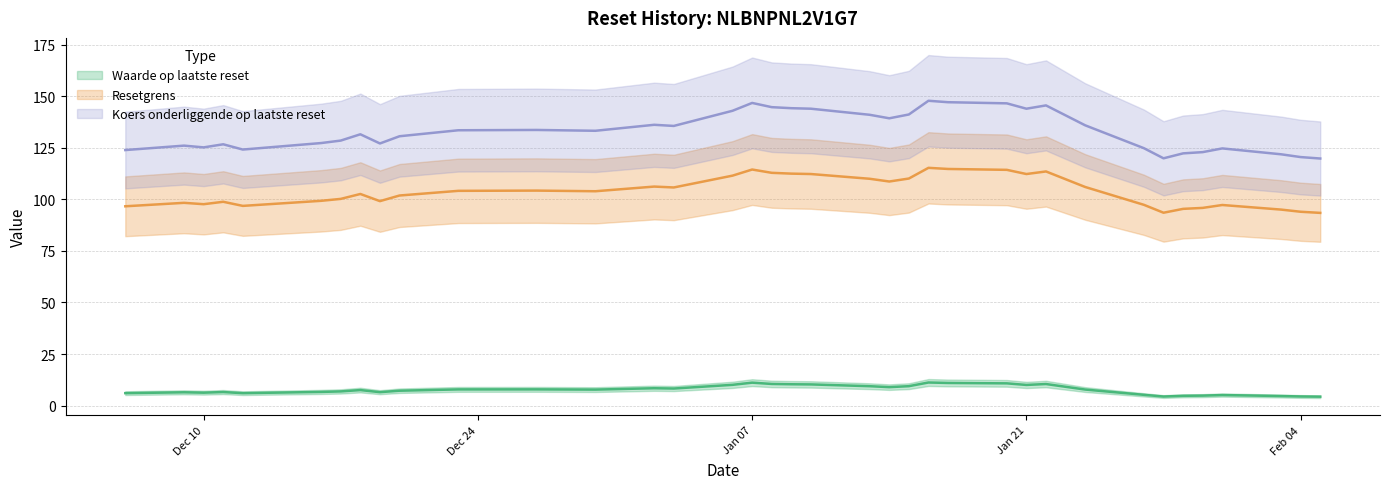

What is the difference between the highest and lowest values at 2025-01-21?

133.9